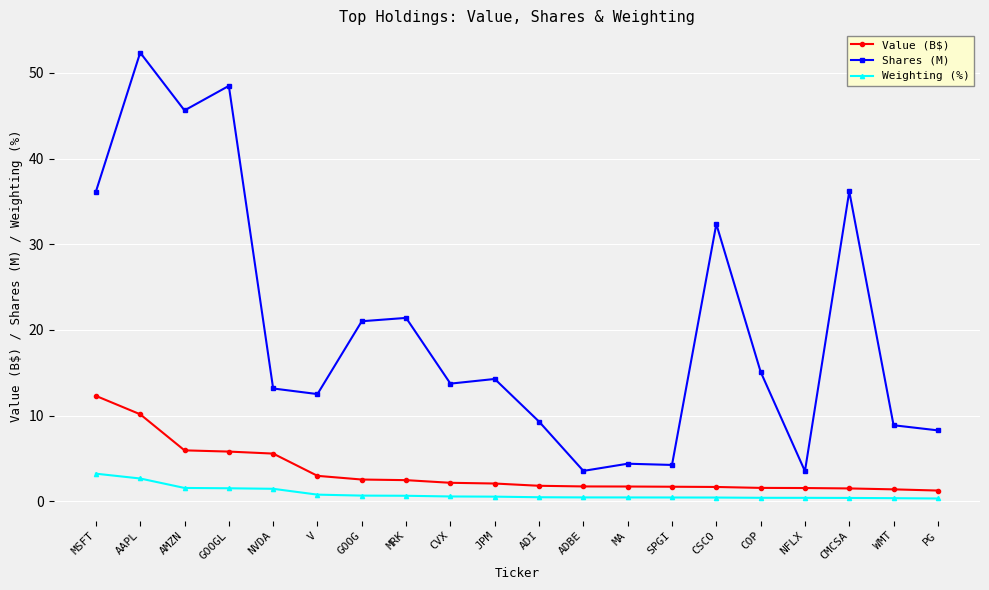

At which label does Shares (M) reach its peak?

AAPL